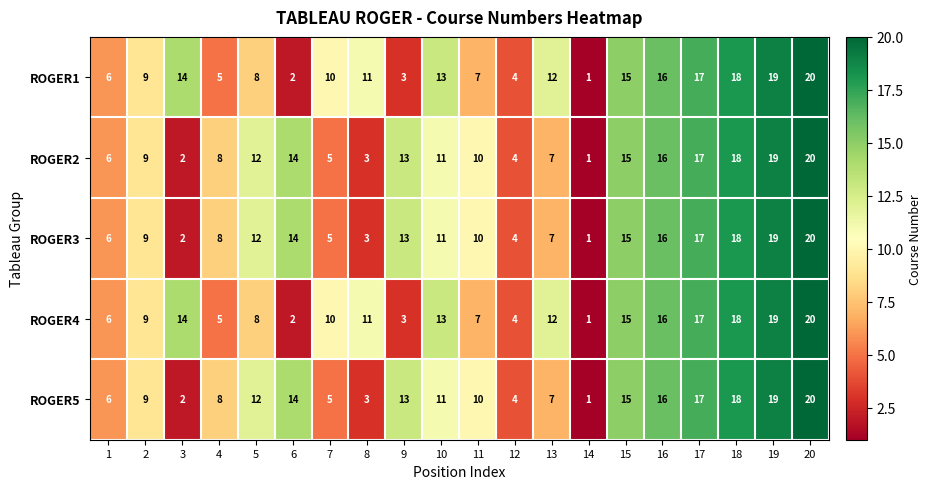

How many distinct data groups are displayed?

5